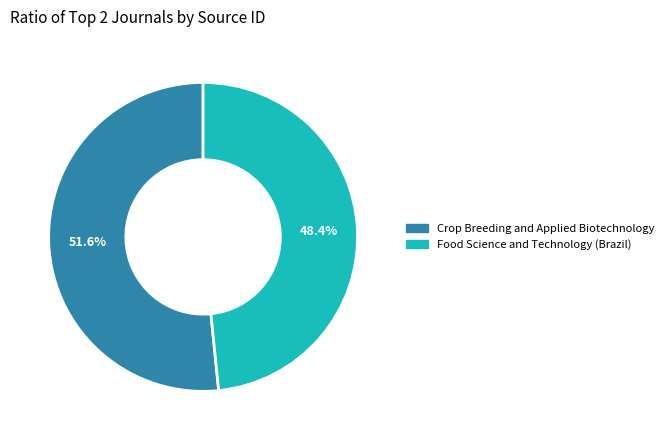

Approximately how many times larger is the value at Crop Breeding and Applied Biotechnology compared to Food Science and Technology (Brazil)?

1.1